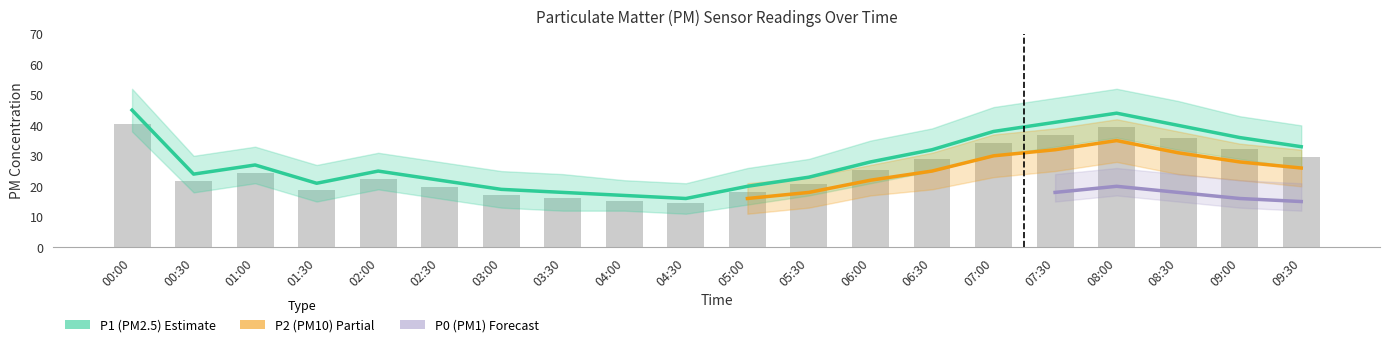

At how many categories does at least one series exceed 35?

6